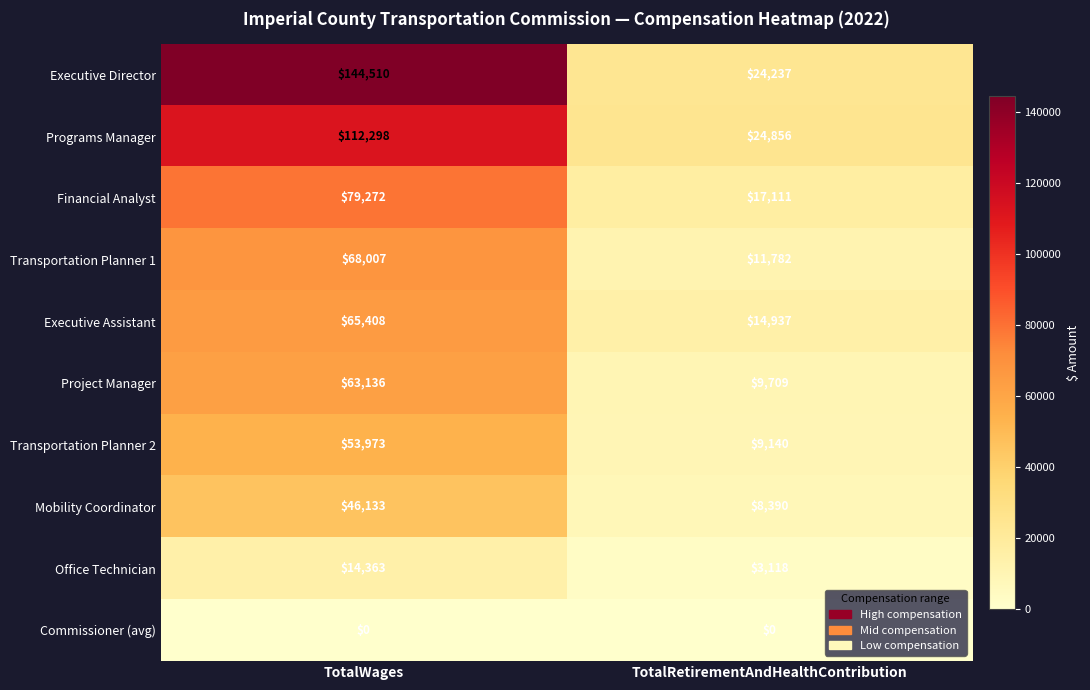

What is the greatest value displayed?

144510